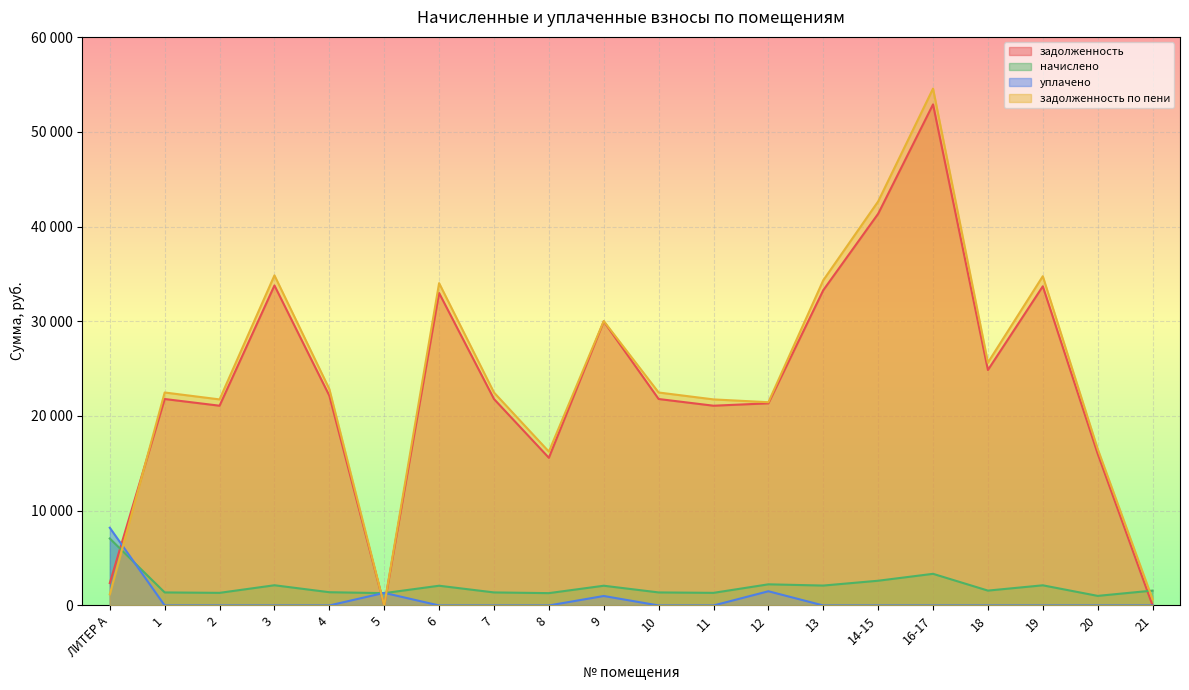

List the series in order of their peak value, lowest first.

начислено, уплачено, задолженность, задолженность по пени